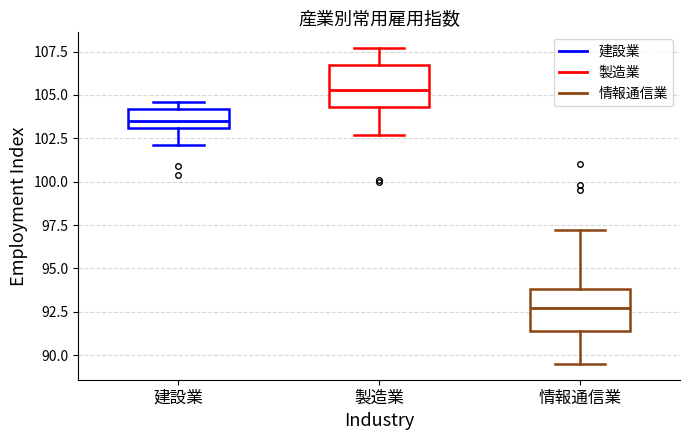

Which box has the highest median line?

製造業